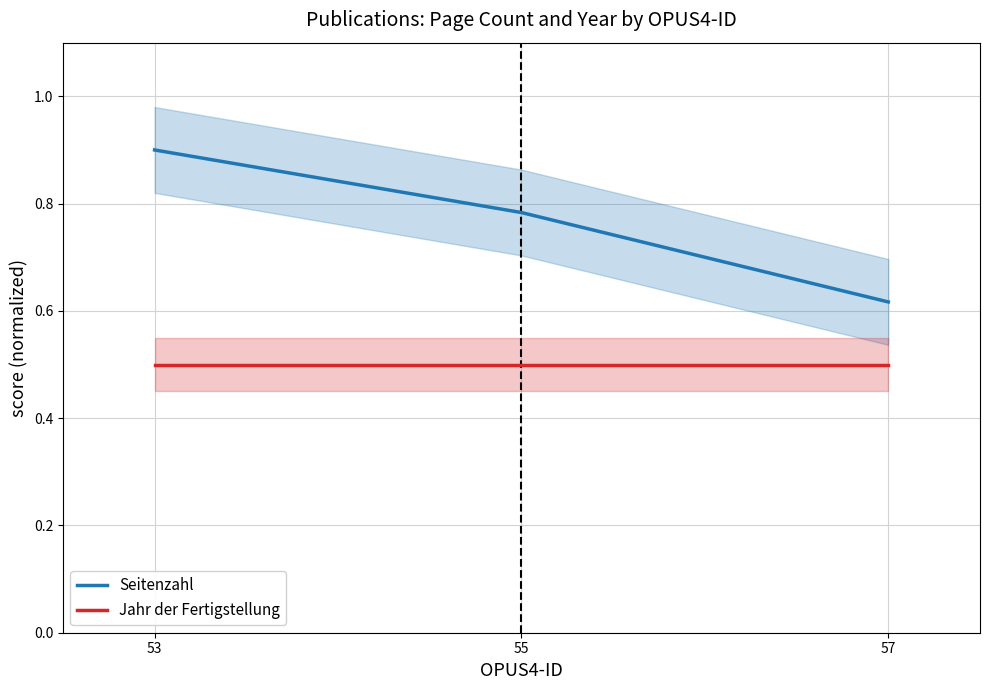

How many lines are shown in the chart?

2